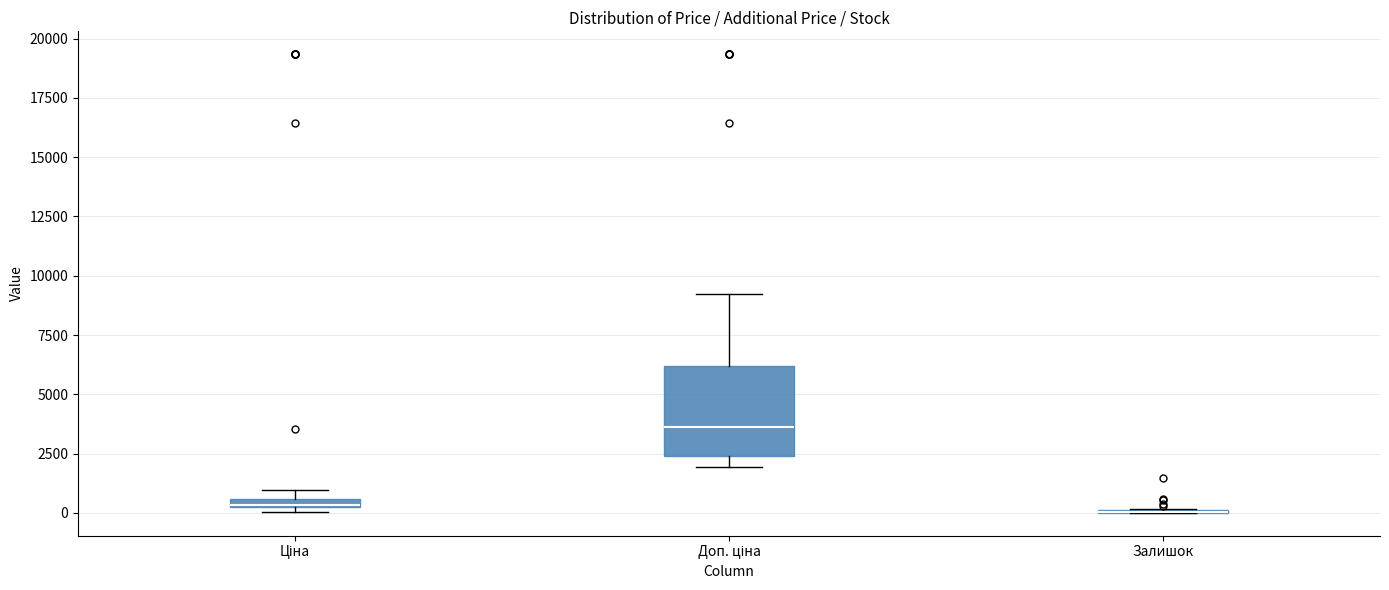

Comparing the boxes themselves (not the whiskers), which one is the tallest?

Доп. ціна